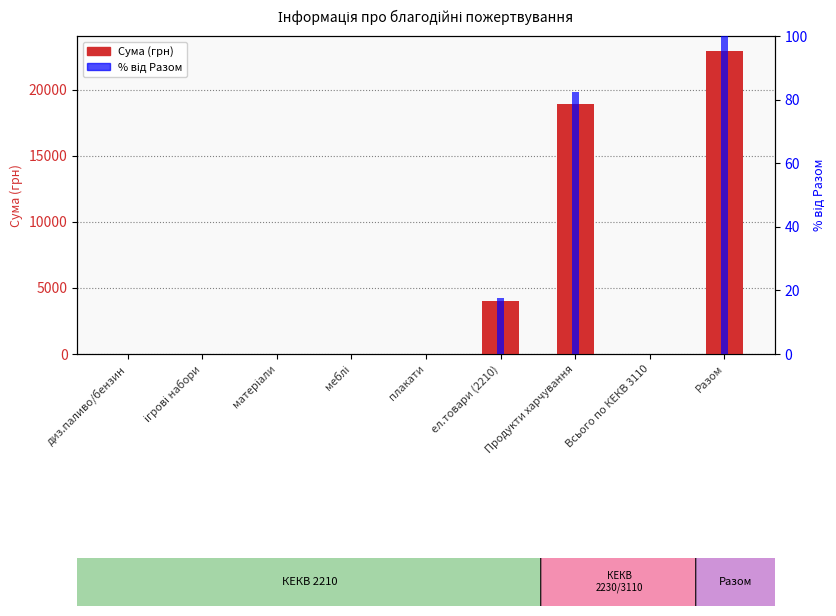

How many series are shown in this chart?

2